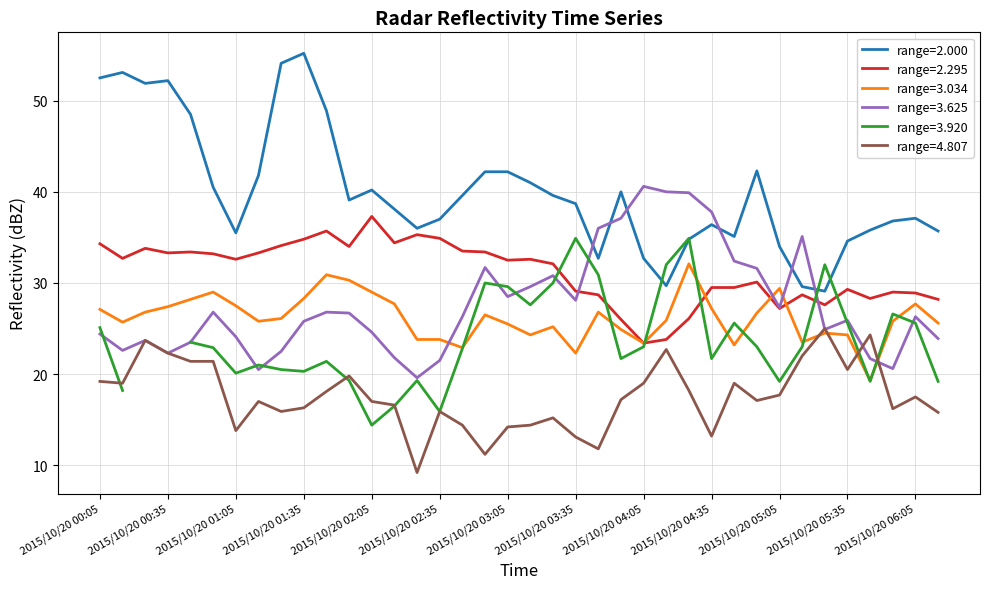

How many interior local peaks does the 2.295 series have?

10